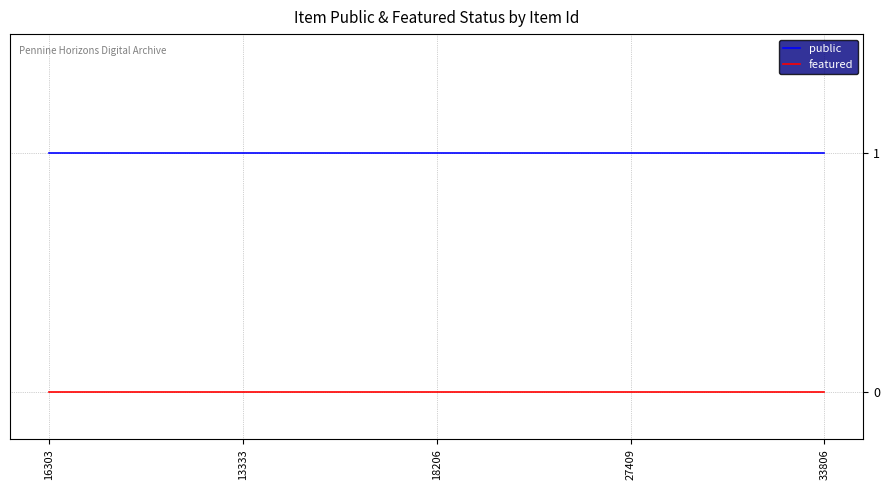

Does the chart display data point markers on the line(s)?

No